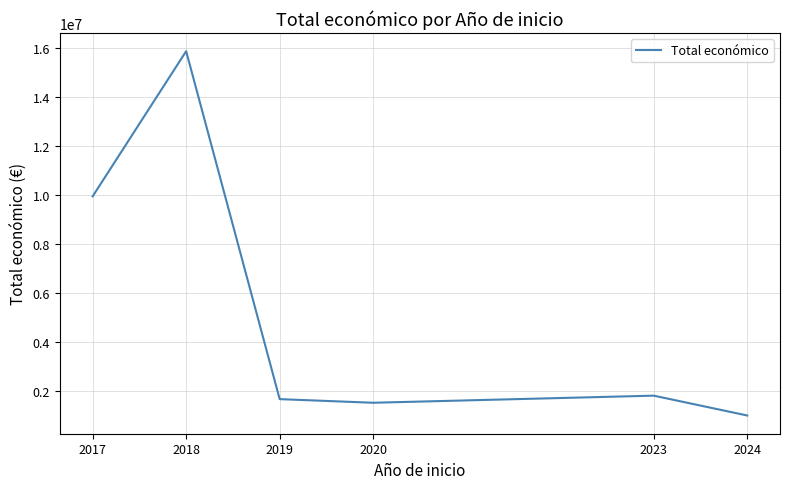

At which category does the data reach its first local peak?

2018